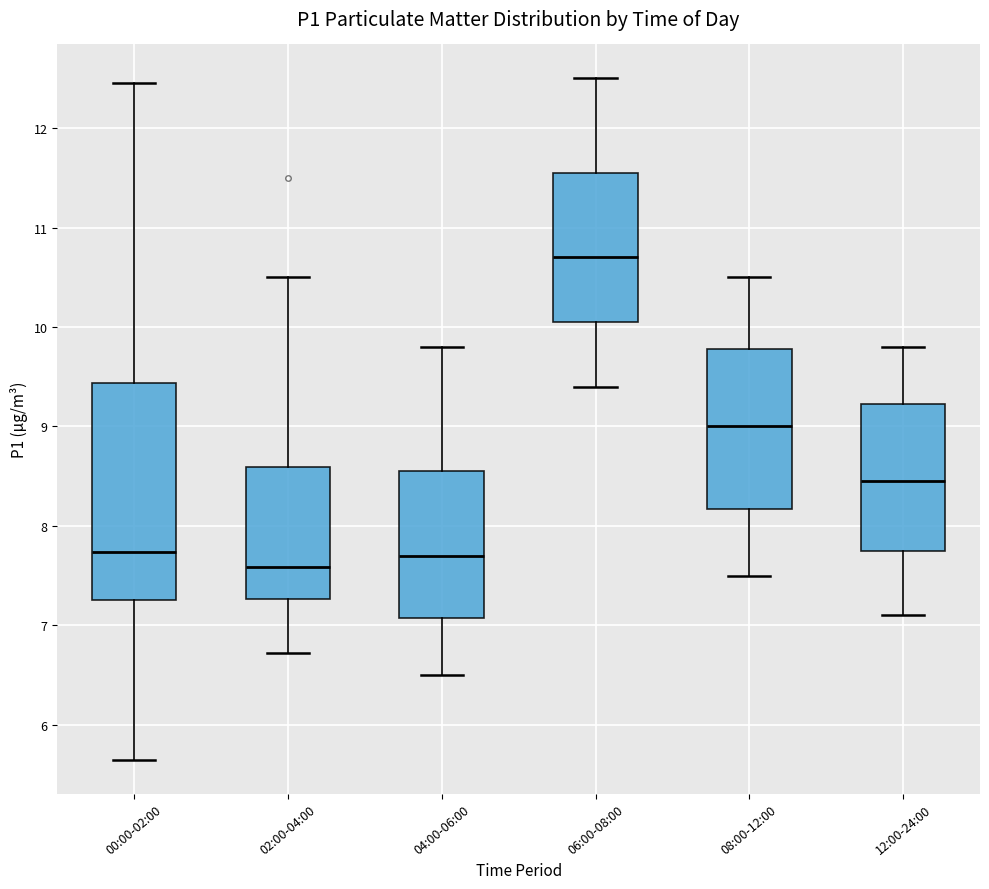

Which box has the highest median line?

06:00-08:00